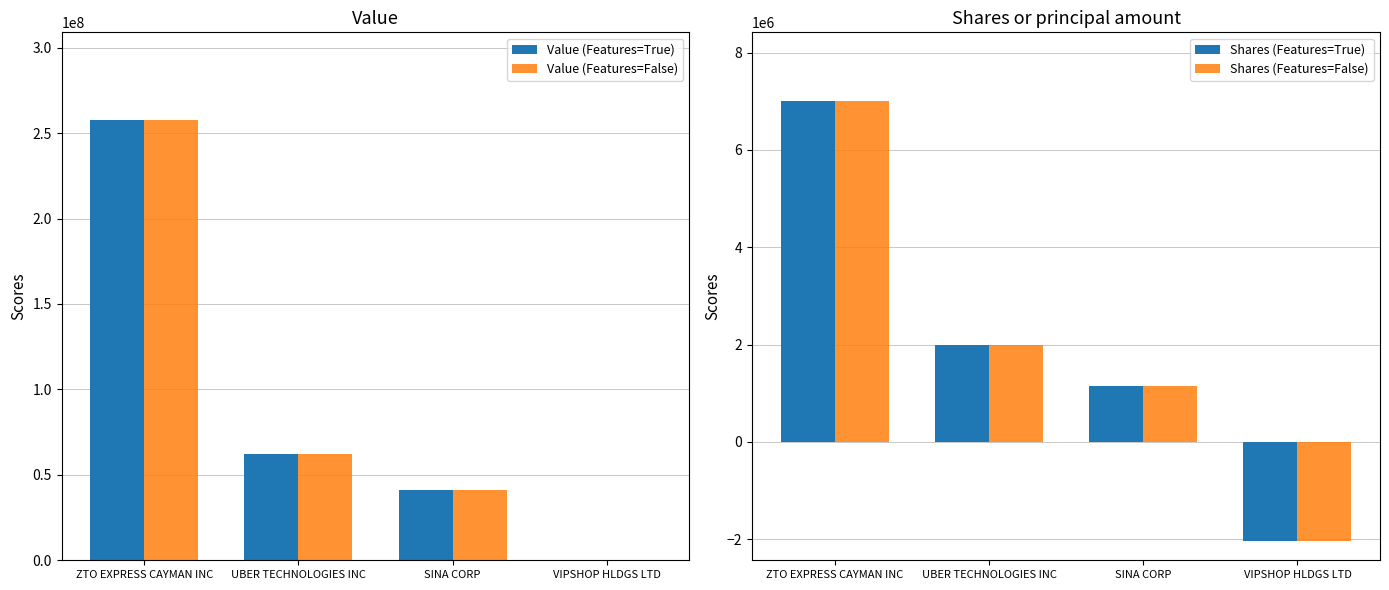

Count the number of categories in the chart.

4